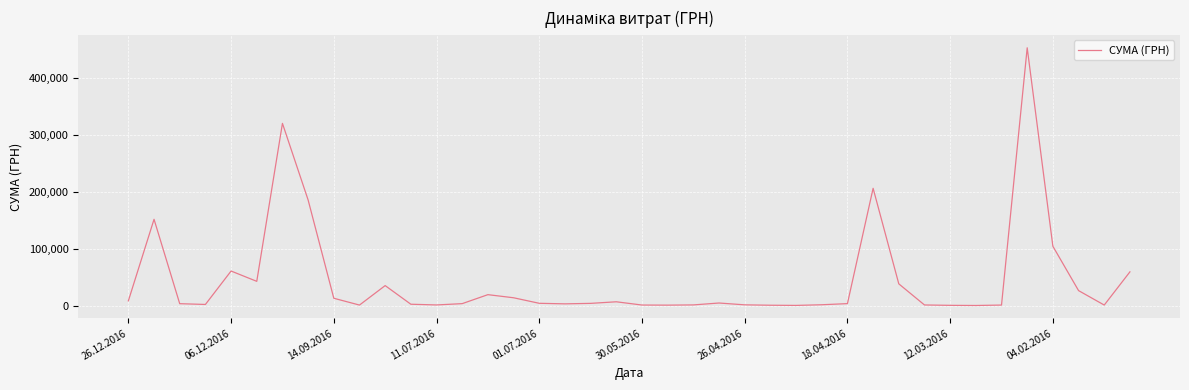

What is the difference between the maximum and minimum values?

451850.0